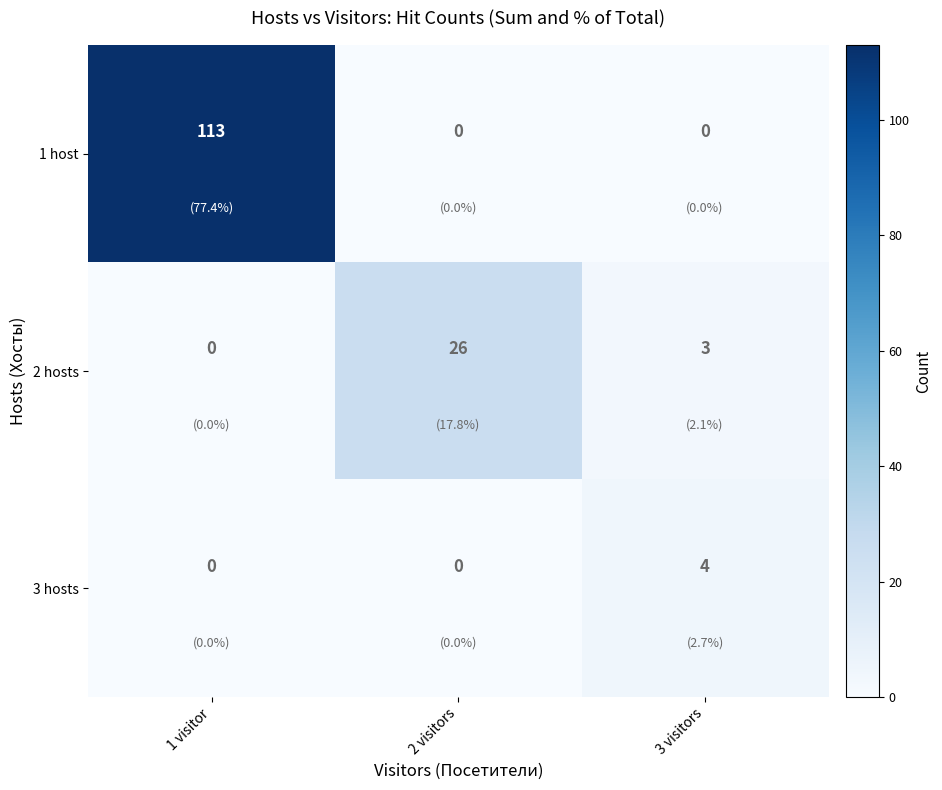

Which category has the highest value in the 3 hosts series?

3 visitors